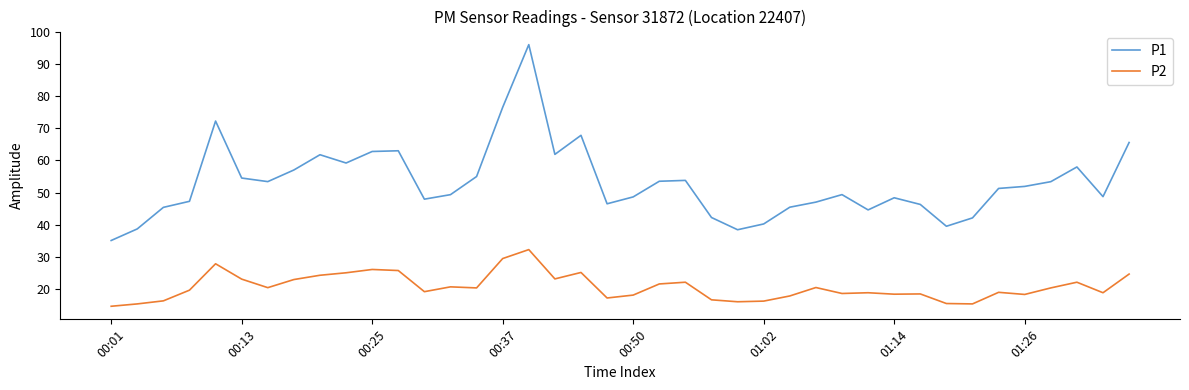

Which series has the largest range (max minus min)?

P1